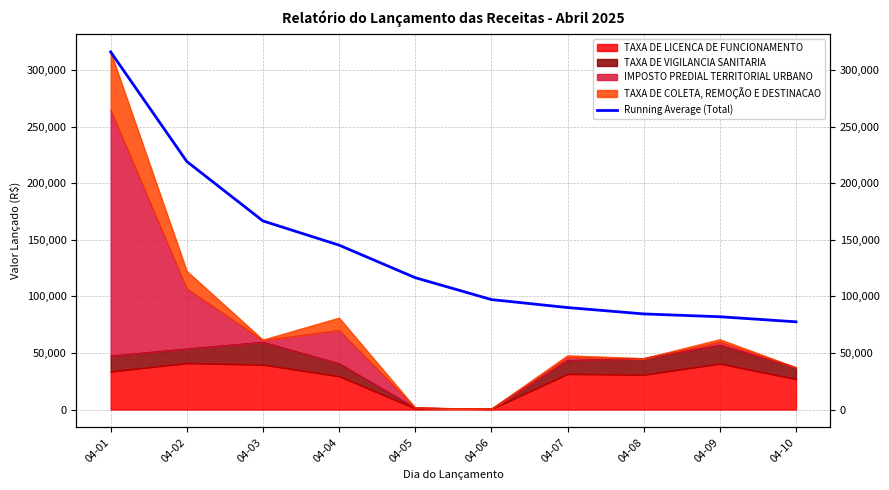

What is the average value?

139480.7